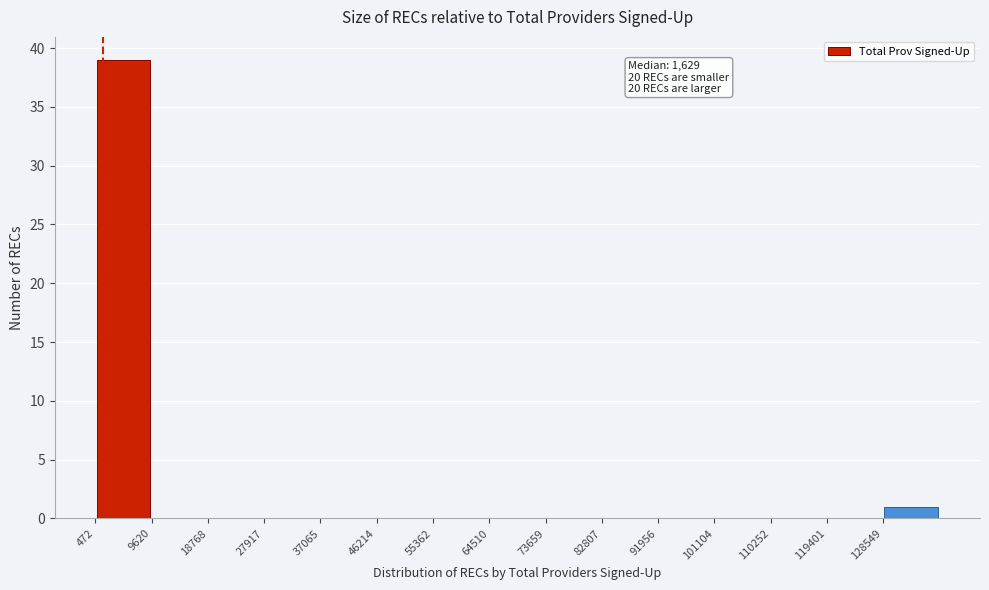

Which range on the x-axis has the tallest bar?

0 to 10000